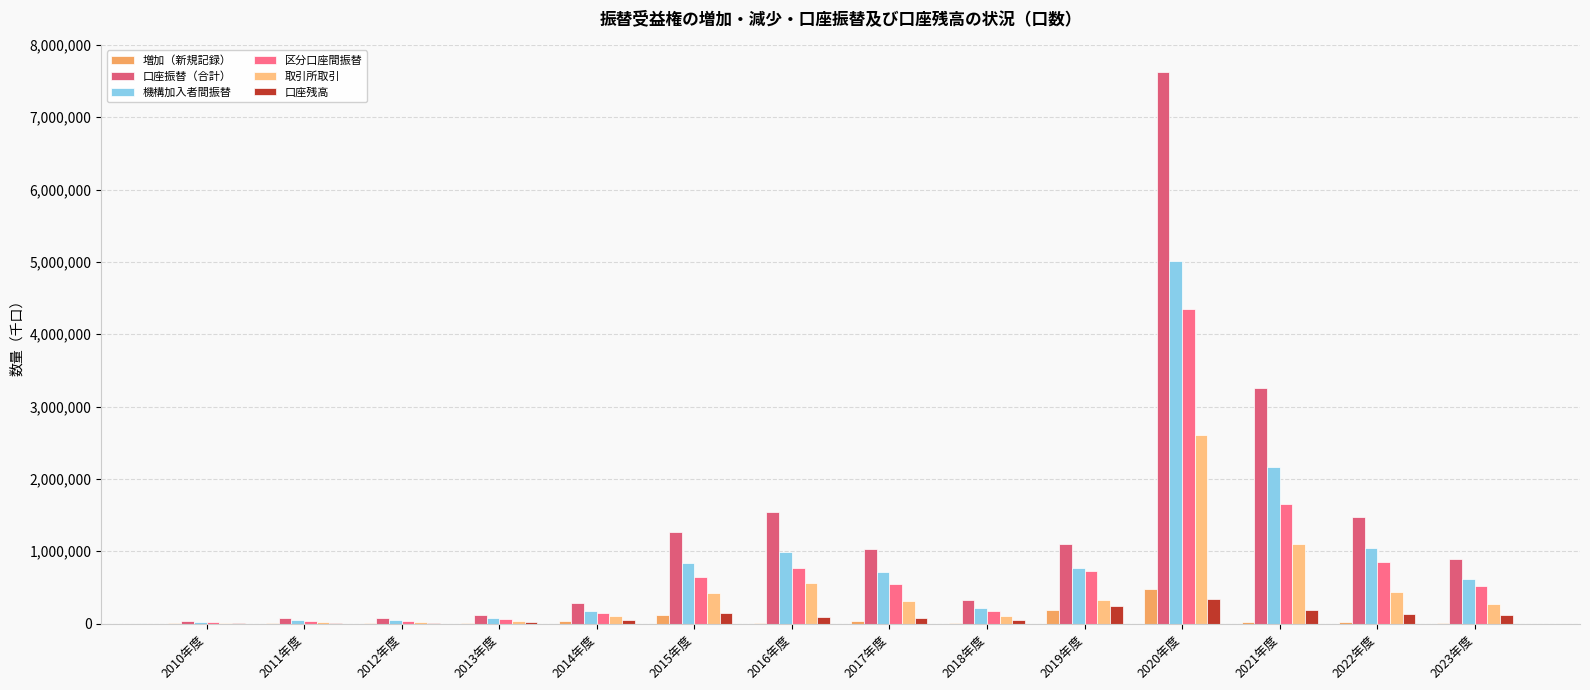

What position from the right is 2021年度?

3